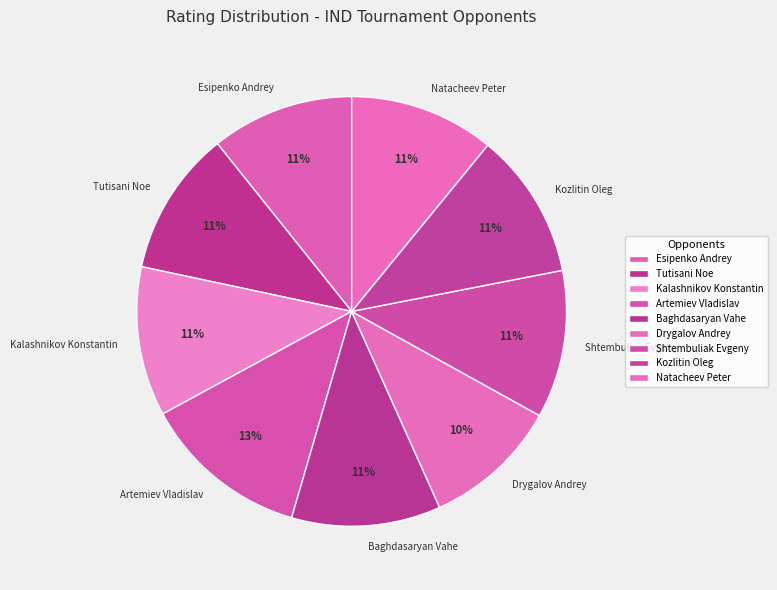

Is the sum of Baghdasaryan Vahe and Esipenko Andrey greater than half?

No